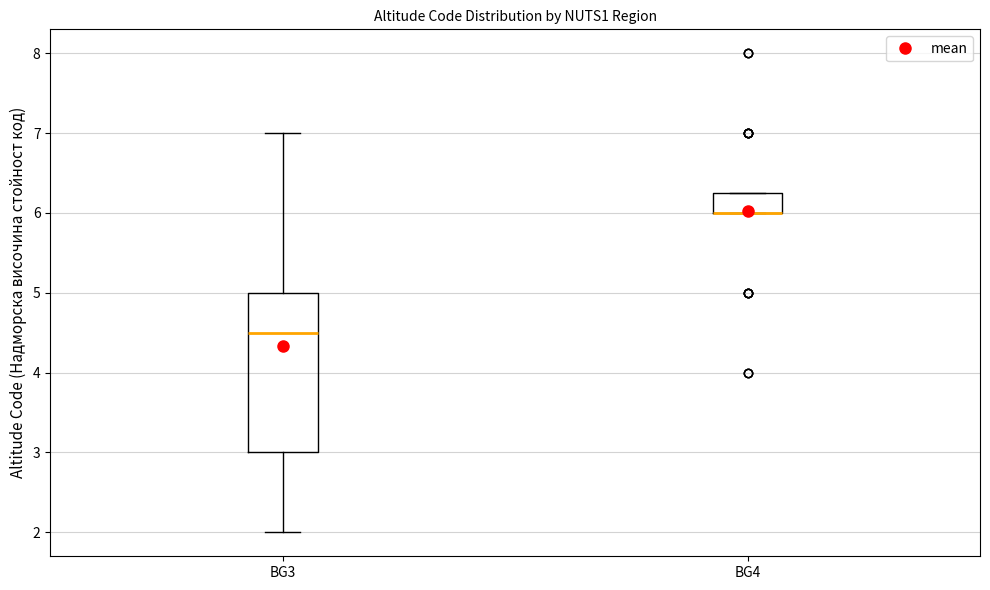

Reading left to right, read every box against the y-axis: the position of its median line, the range the box covers, and the ends of its whiskers. The values are not printed on the chart, so give them approximately, as read against the axis.

BG3: median 4.5, box 3.0 to 5.0, whiskers 2.0 to 7.0
BG4: median 6.0 (drawn on the box's lower edge), box 6.0 to 6.3, whiskers 6.0 to 6.3